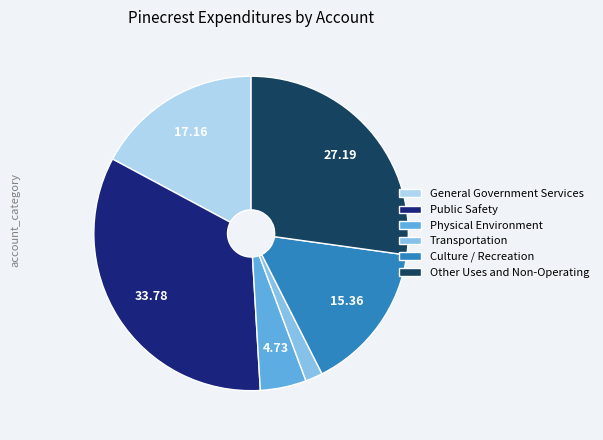

Count the number of slices in the pie.

6